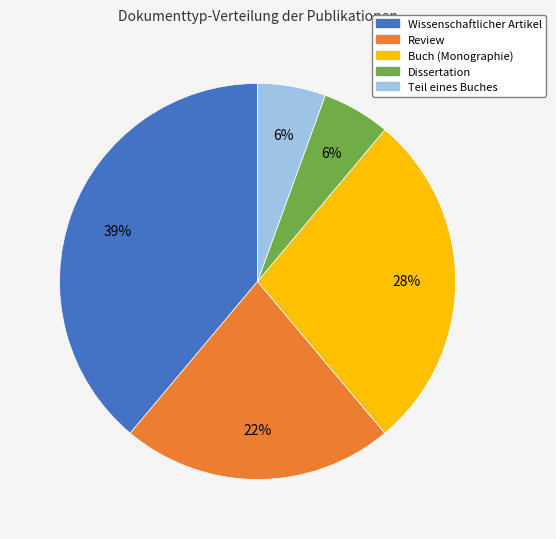

To the nearest percent, what portion does Teil eines Buches represent?

6%